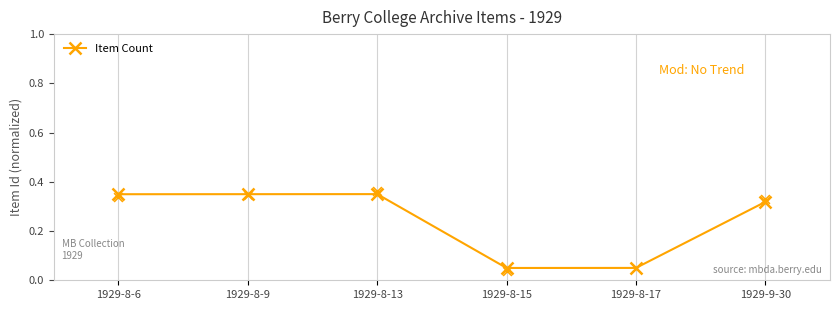

What is the change in value from 1929-8-9 to 1929-8-15?

-0.3